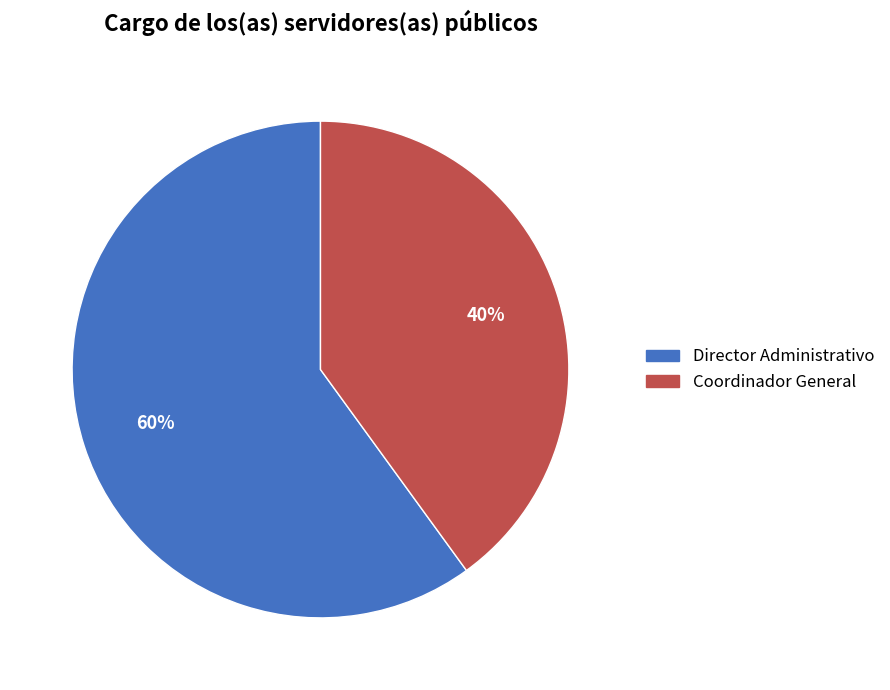

How many segments does this pie chart have?

2